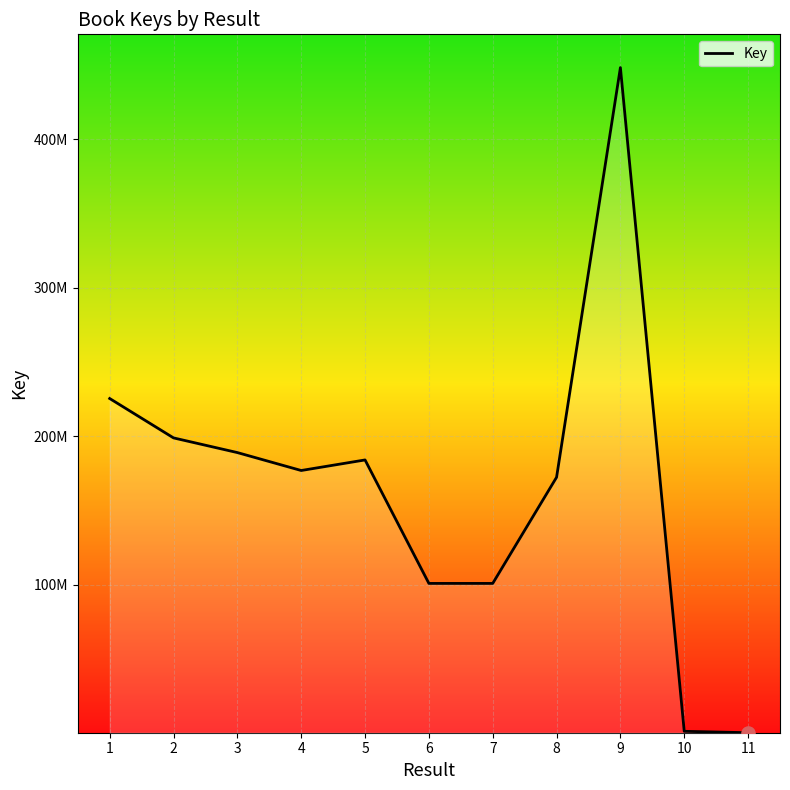

Between 8 and 9, which is larger?

9